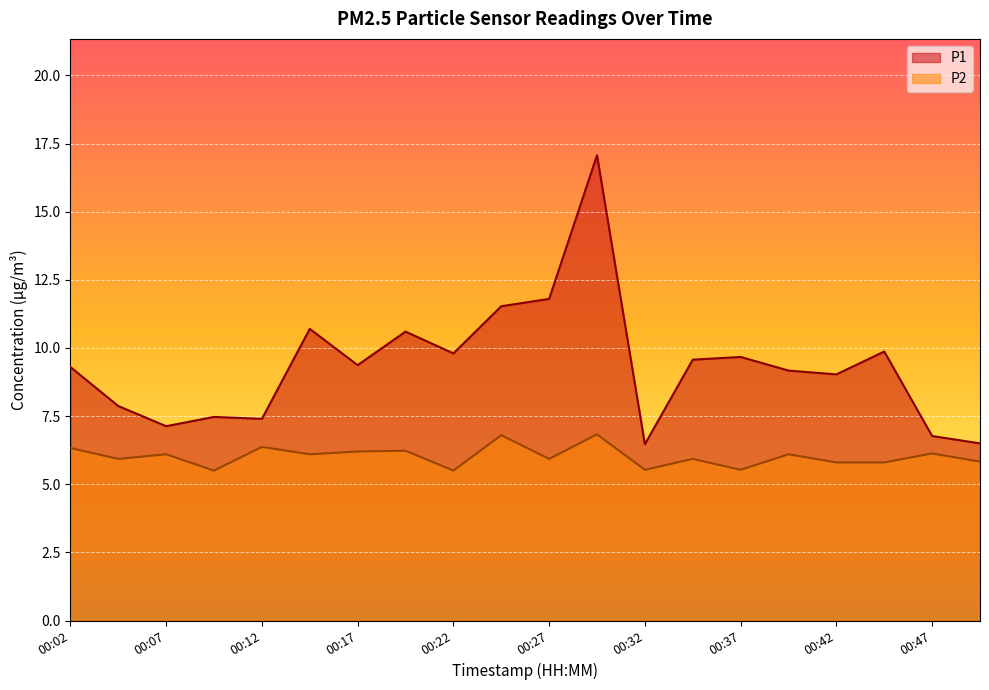

Is it true that P2 equals 5.8 at 00:50?

True